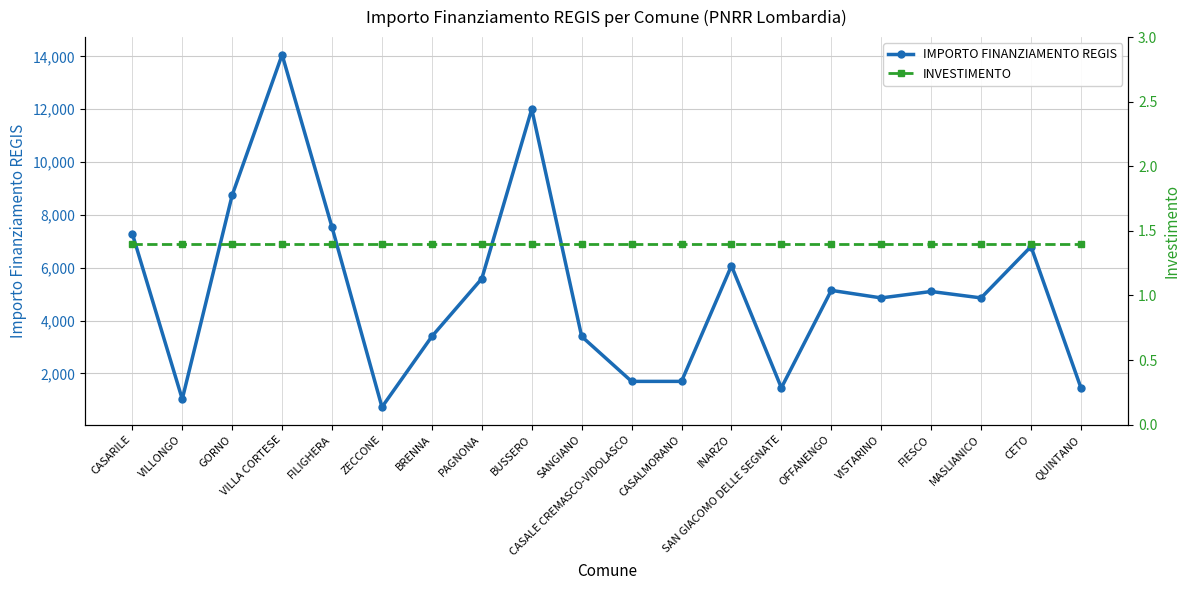

What is the maximum value for INVESTIMENTO?

1.4